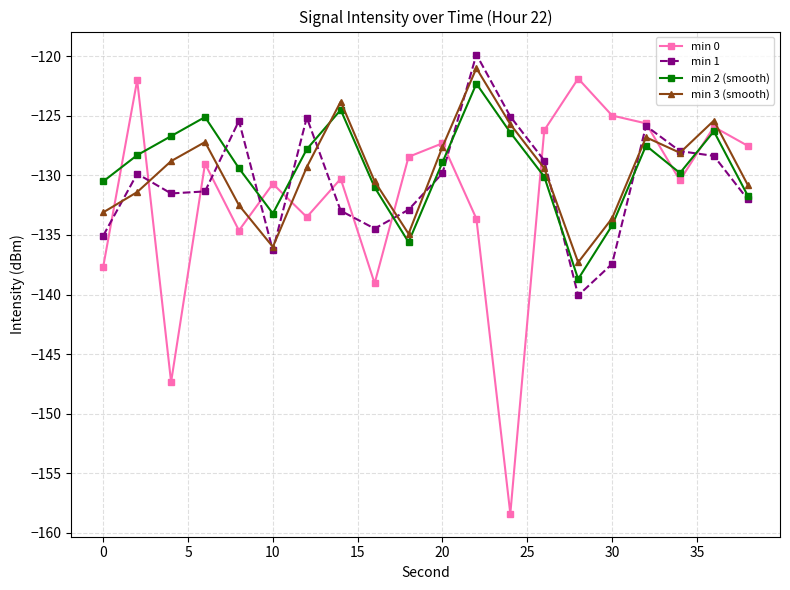

Which series has the largest range (max minus min)?

min 0